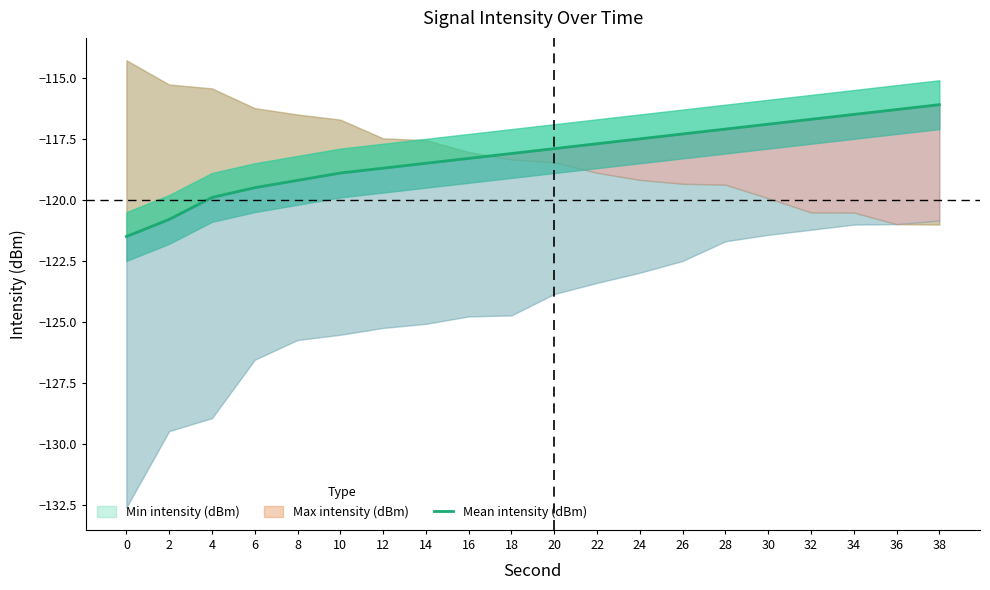

Reading right to left, list all the values displayed in this chart.

38=-116.1	36=-116.3	34=-116.5	32=-116.7	30=-116.9	28=-117.1	26=-117.3	24=-117.5	22=-117.7	20=-117.9	18=-118.1	16=-118.3	14=-118.5	12=-118.7	10=-118.9	8=-119.2	6=-119.5	4=-119.9	2=-120.8	0=-121.5